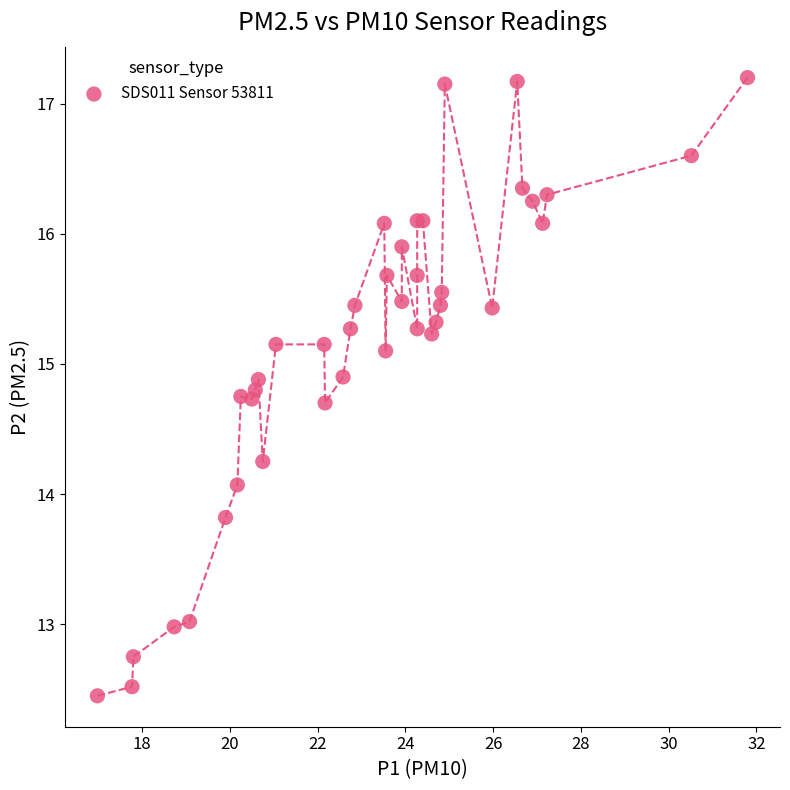

What Y value in the scatter plot is closest to 14?

14.1